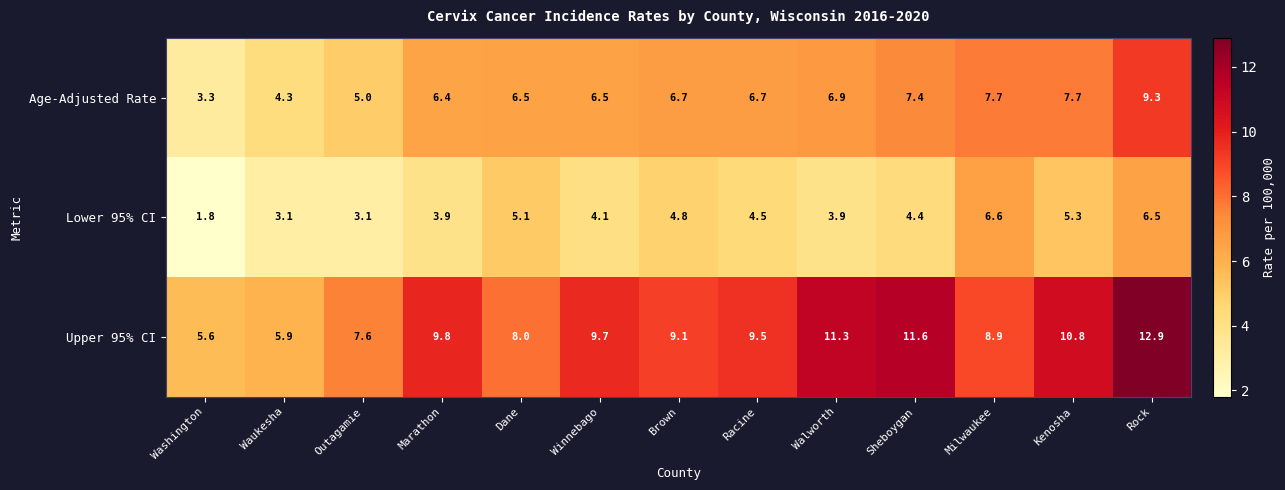

True or false: Age-Adjusted Rate has a value of 4.3 at Milwaukee.

False